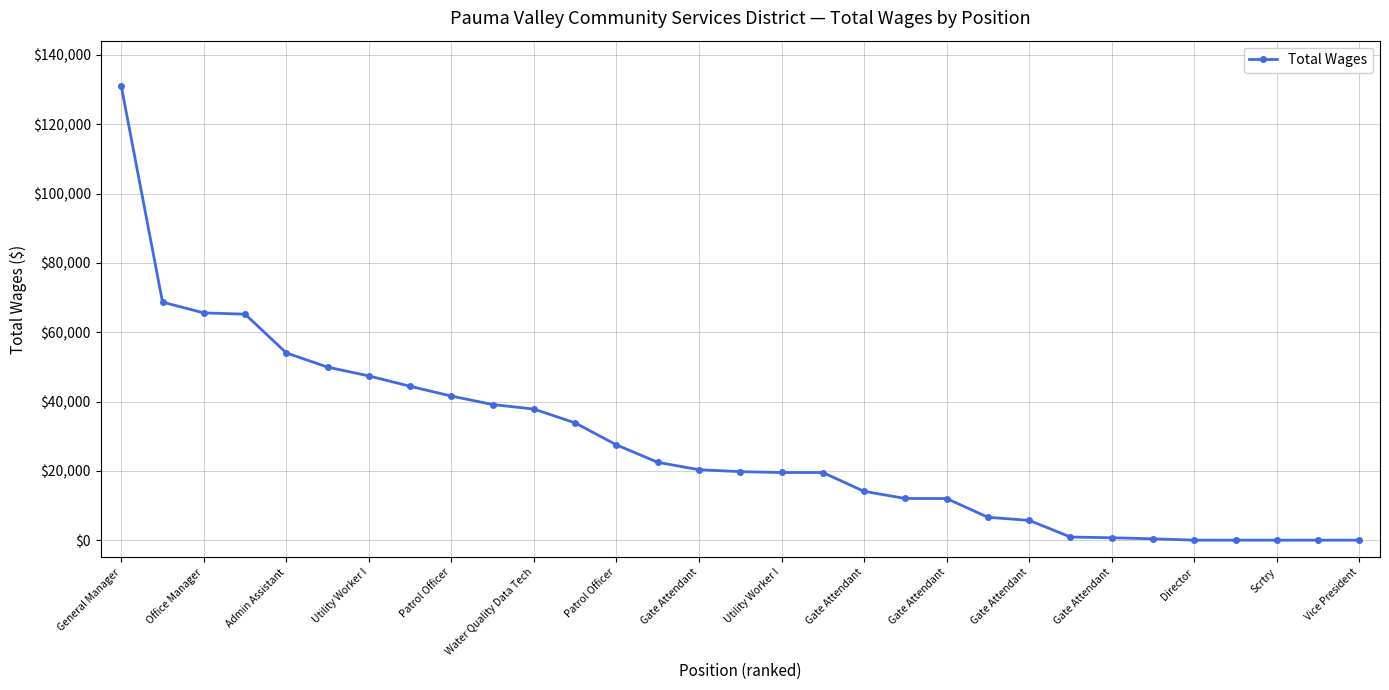

What is the maximum value shown in the chart?

131016